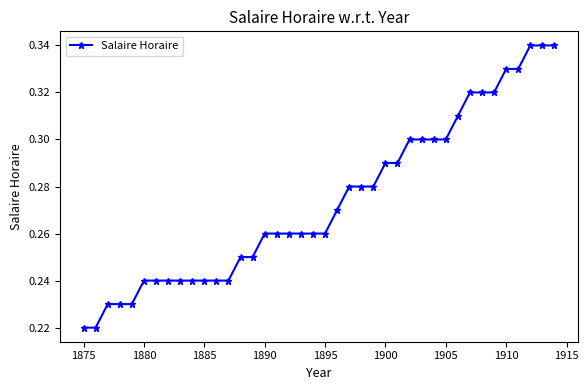

Count the values in the range 0 to 1.

40